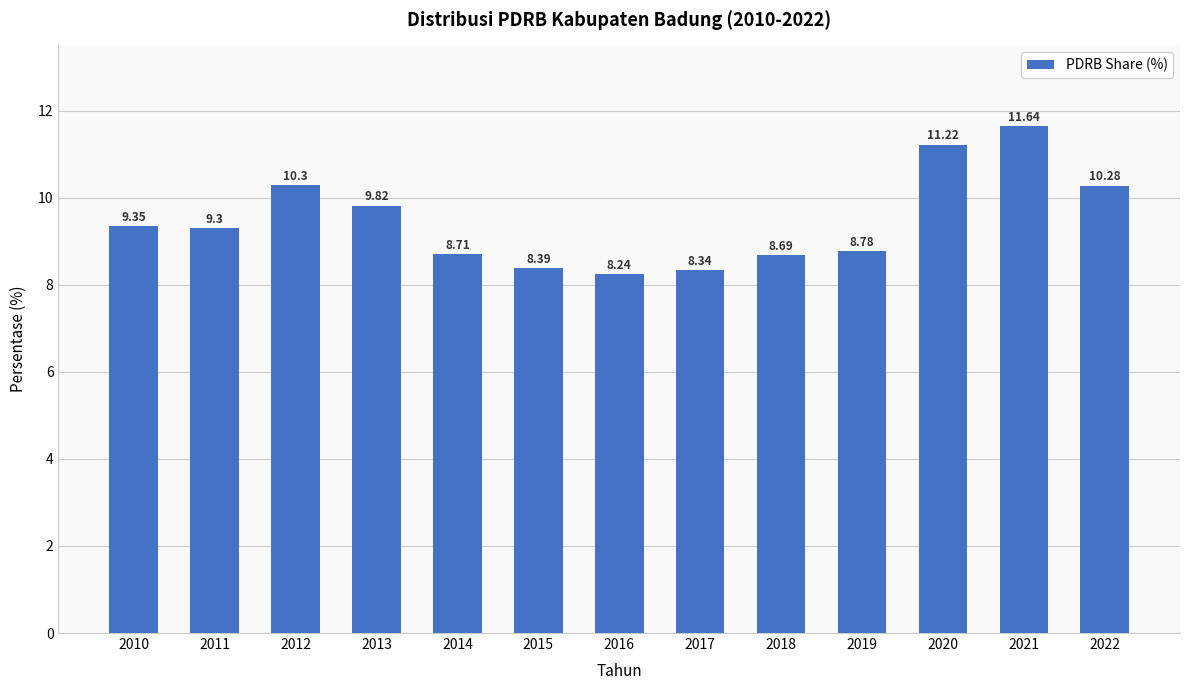

Which has a higher value, 2017 or 2016?

2017